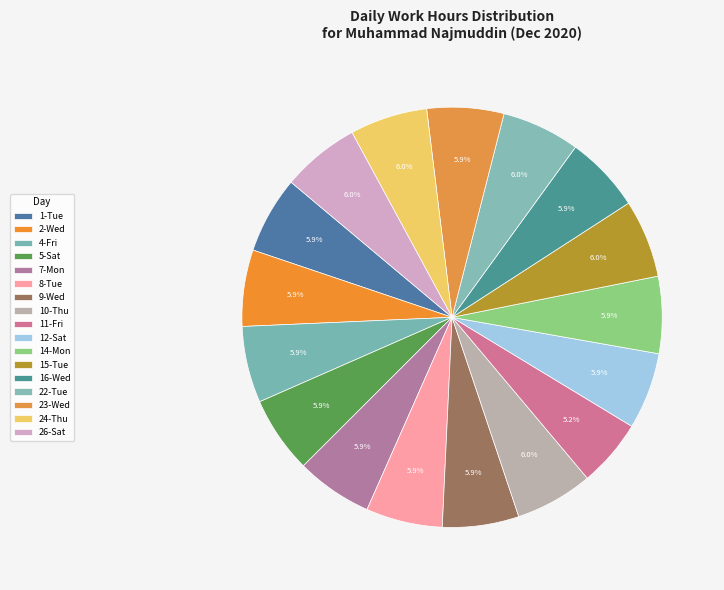

Which category has the biggest portion of the pie?

22-Tue